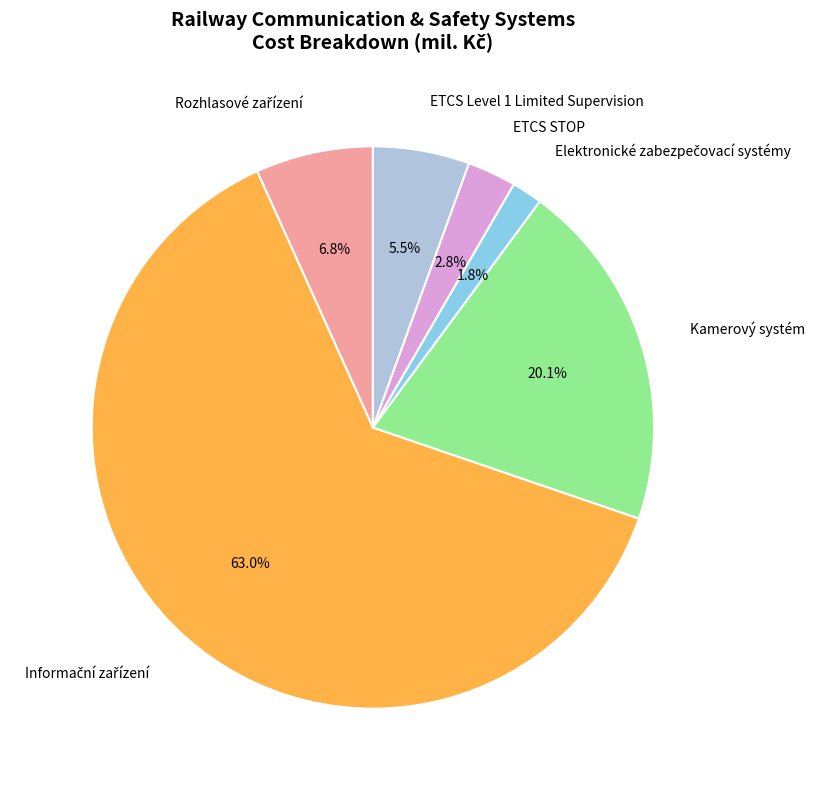

Count the number of slices in the pie.

6